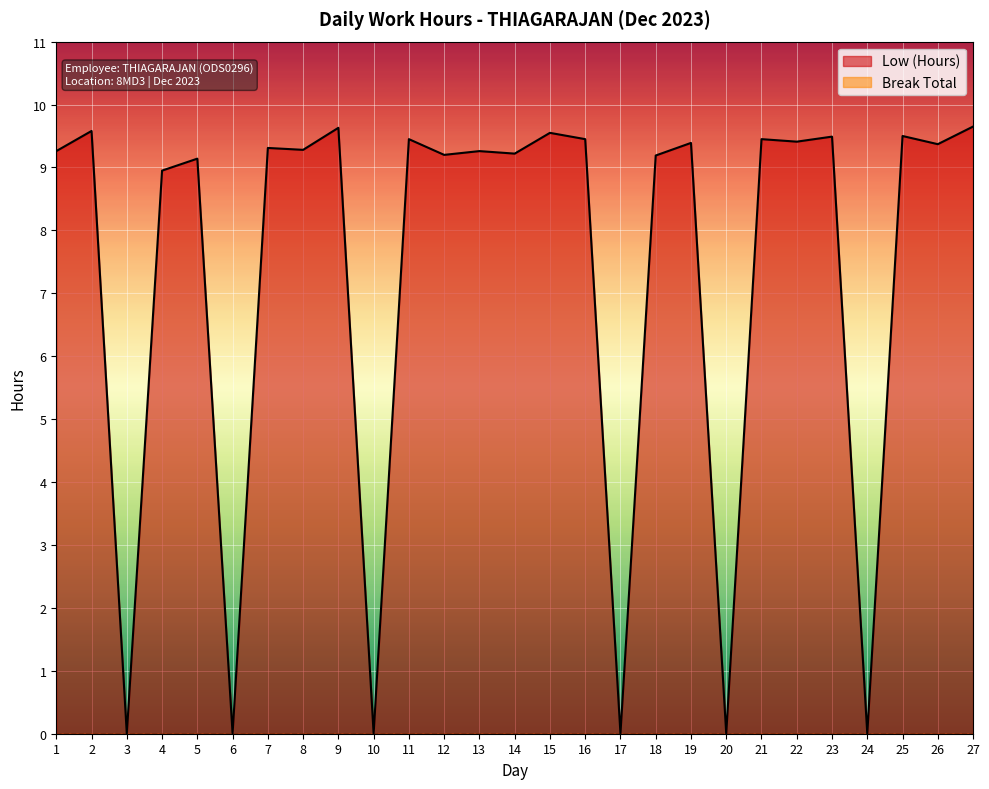

What is the difference between the second highest and second lowest values?

9.6